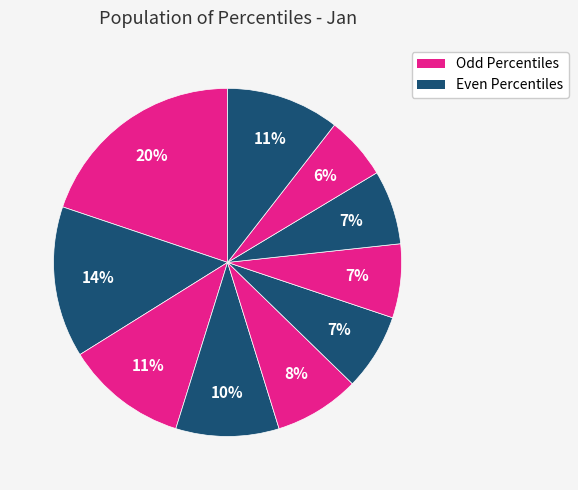

How many segments does this pie chart have?

10